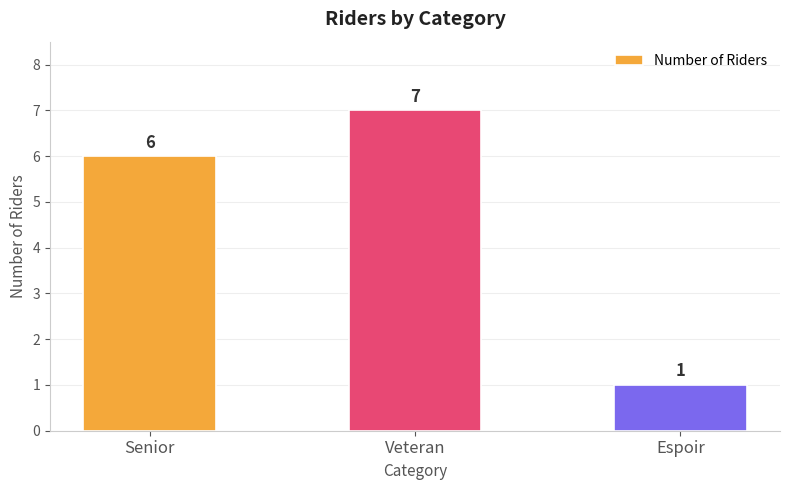

Reading right to left, extract all data points from this chart.

Espoir=1	Veteran=7	Senior=6